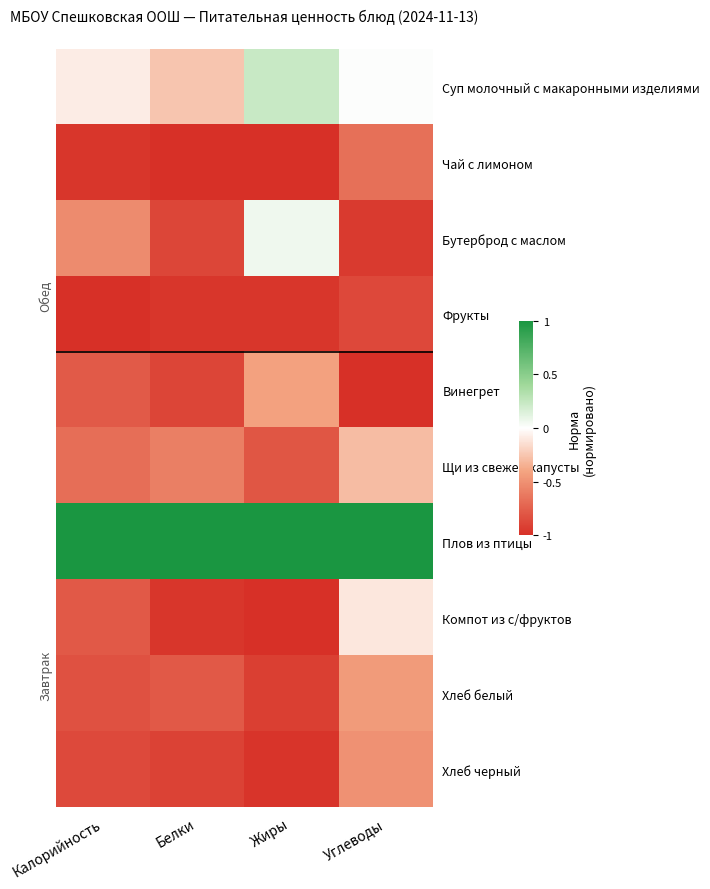

Reading right to left, what are all the values shown in this chart?

Суп молочный с макаронными изделиями: Углеводы=0.0	Жиры=0.2	Белки=-0.3	Калорийность=-0.1
Чай с лимоном: Углеводы=-0.7	Жиры=-1.0	Белки=-1.0	Калорийность=-1.0
Бутерброд с маслом: Углеводы=-0.9	Жиры=0.1	Белки=-0.9	Калорийность=-0.5
Фрукты: Углеводы=-0.9	Жиры=-1.0	Белки=-1.0	Калорийность=-1.0
Винегрет: Углеводы=-1.0	Жиры=-0.4	Белки=-0.9	Калорийность=-0.8
Щи из свежей капусты: Углеводы=-0.3	Жиры=-0.8	Белки=-0.6	Калорийность=-0.7
Плов из птицы: Углеводы=1.0	Жиры=1.0	Белки=1.0	Калорийность=1.0
Компот из с/фруктов: Углеводы=-0.1	Жиры=-1.0	Белки=-1.0	Калорийность=-0.8
Хлеб белый: Углеводы=-0.5	Жиры=-0.9	Белки=-0.8	Калорийность=-0.8
Хлеб черный: Углеводы=-0.5	Жиры=-1.0	Белки=-0.9	Калорийность=-0.9